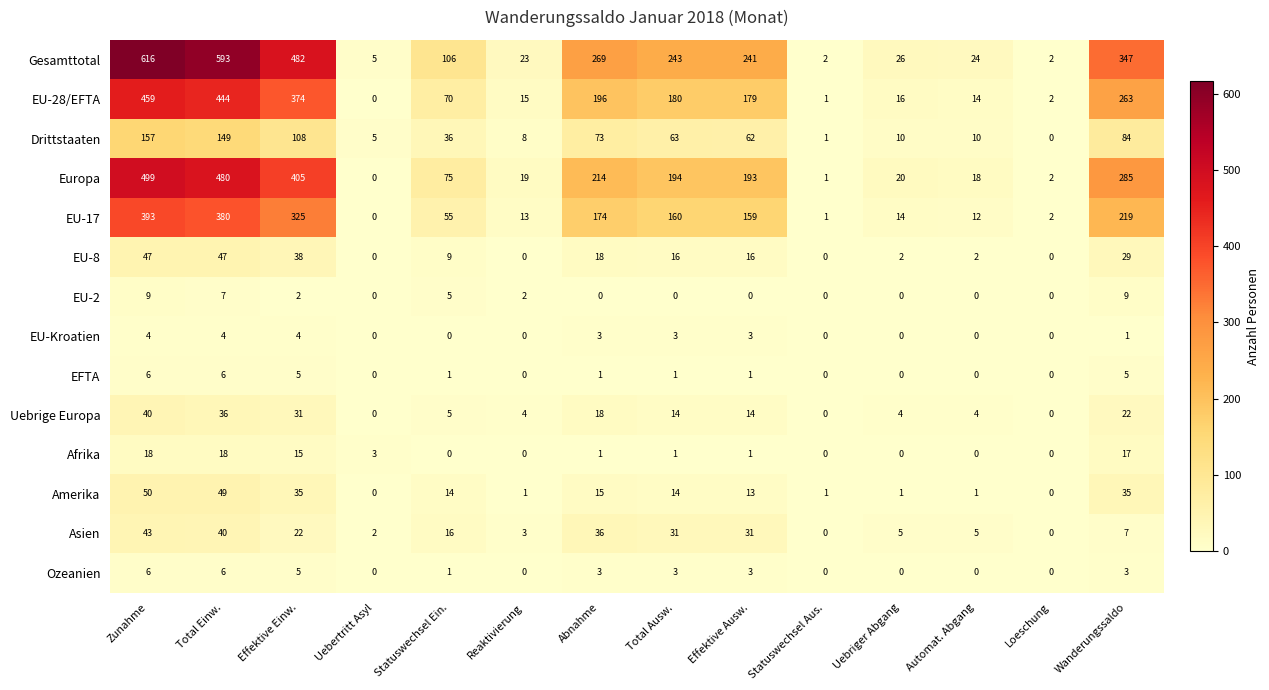

What is the average value of the Asien series?

17